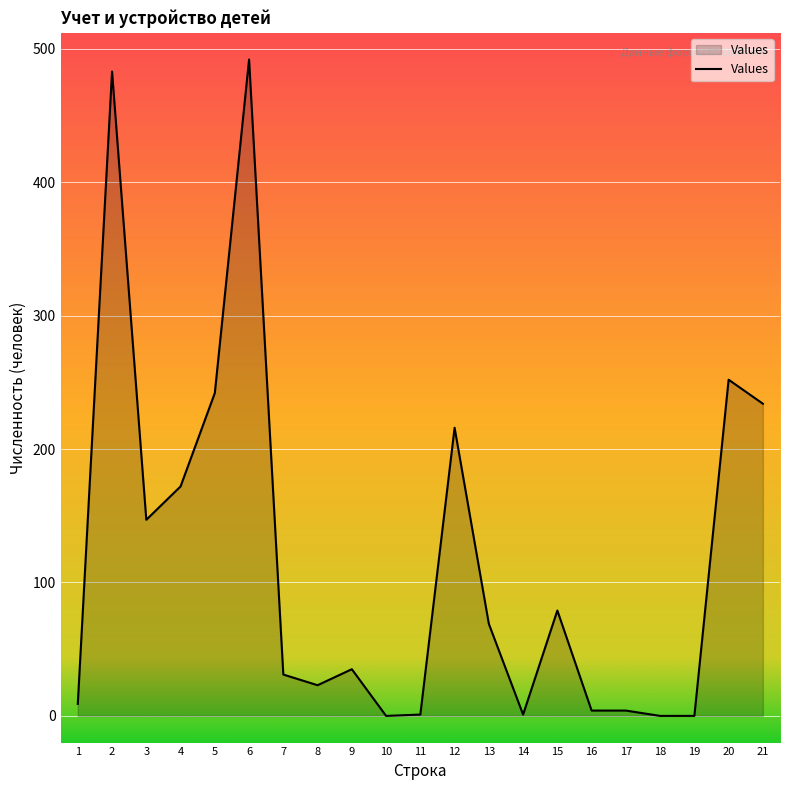

Does the chart have visible grid lines?

Yes